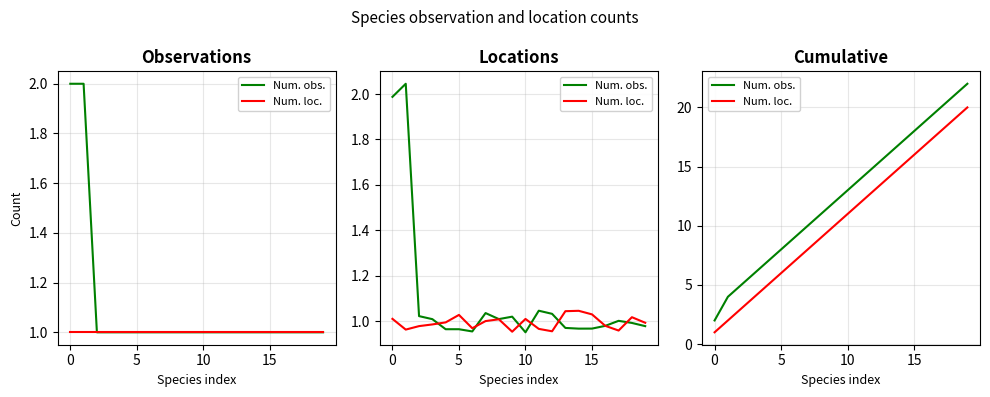

Reading right to left, what are all the values shown in this chart?

Num. obs.: 22	21	20	19	18	17	16	15	14	13	12	11	10	9	8	7	6	5	4	2
Num. loc.: 20	19	18	17	16	15	14	13	12	11	10	9	8	7	6	5	4	3	2	1